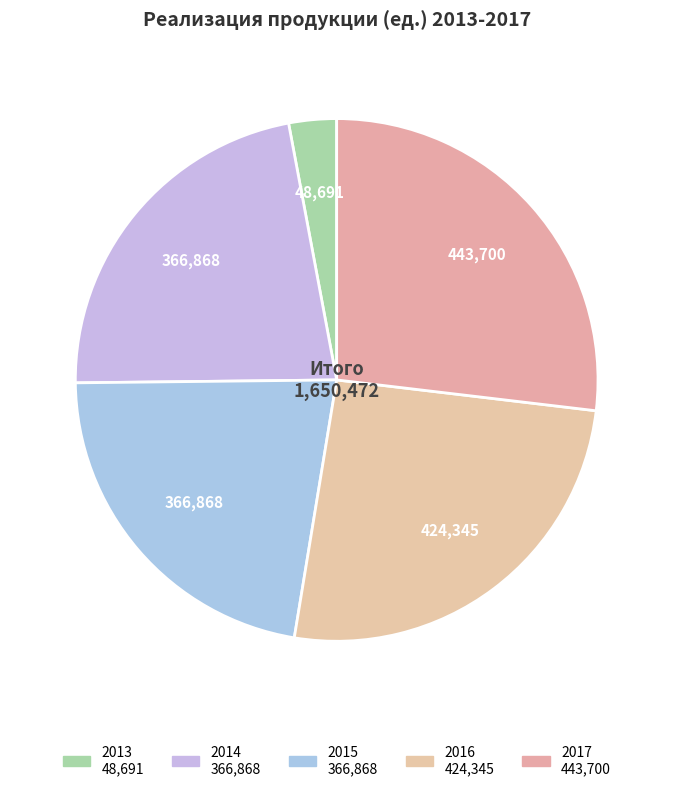

True or false: 2017 accounts for 39% of the total.

False